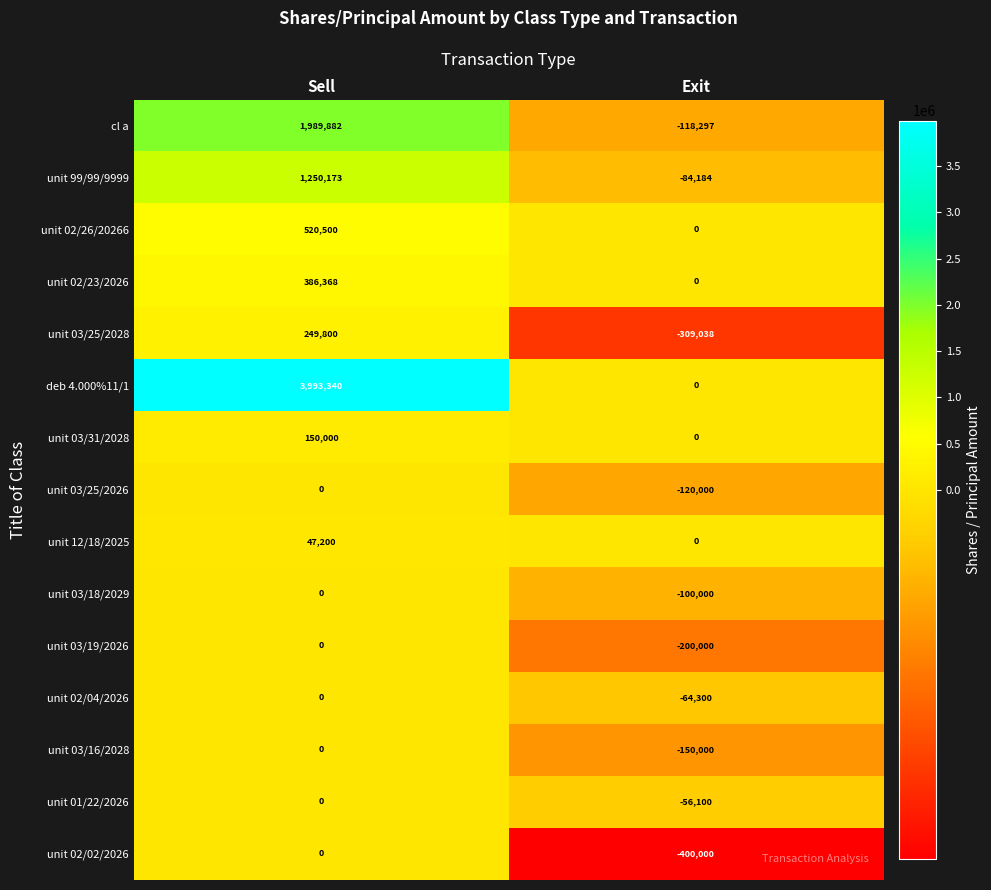

Between Sell and Exit, which series saw the biggest shift?

deb 4.000%11/1